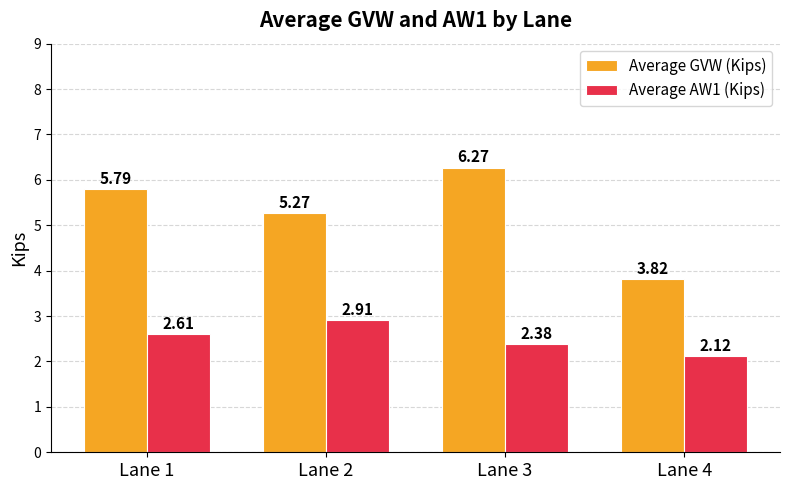

Which series has the largest total across all categories?

Average GVW (Kips)